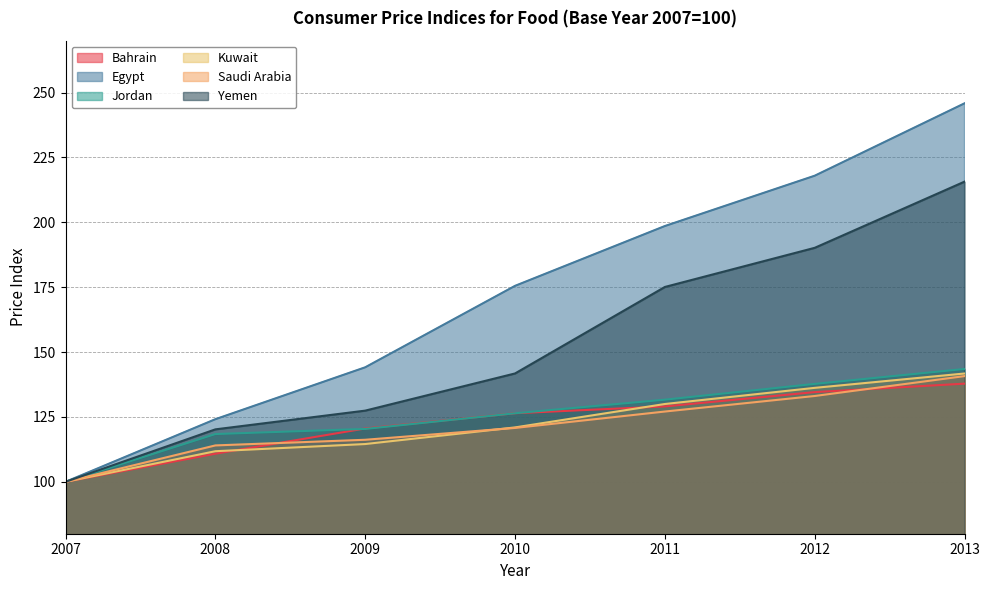

At which label does Egypt reach its minimum?

2007